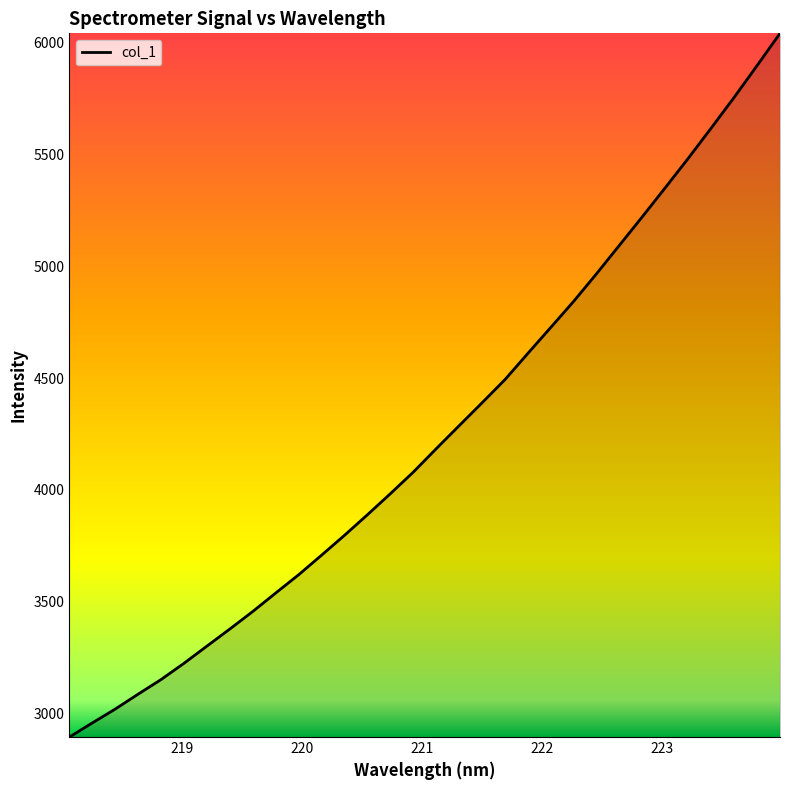

What is the minimum value shown in the chart?

2894.8